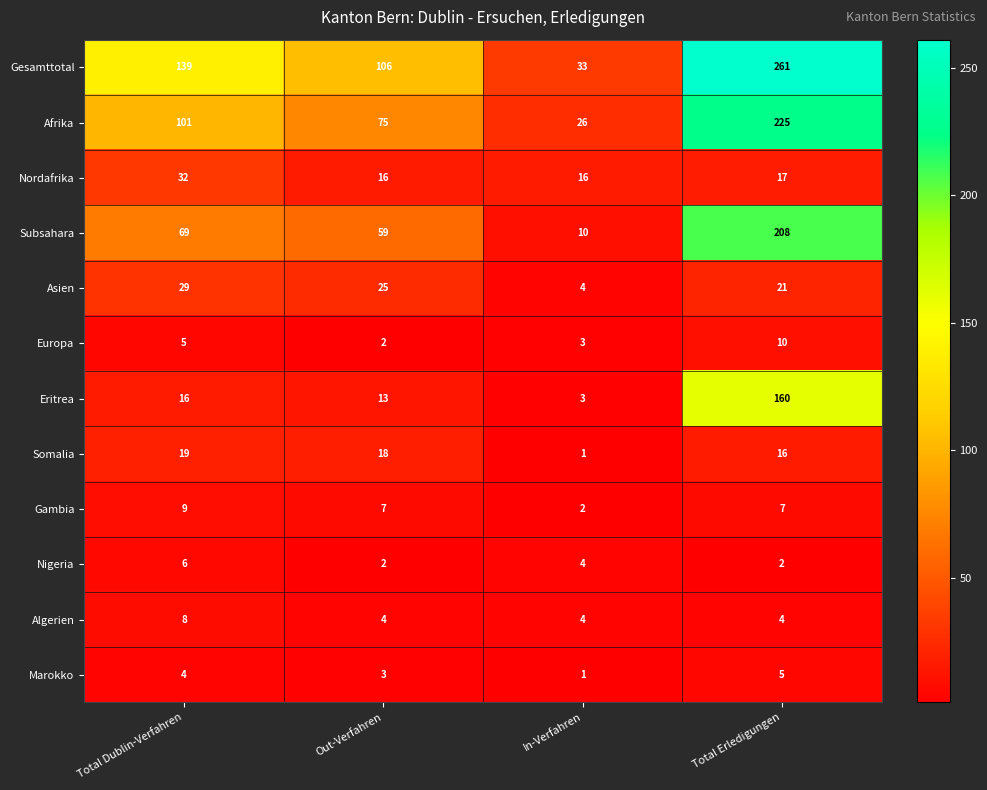

Which series has the largest range (max minus min)?

Gesamttotal